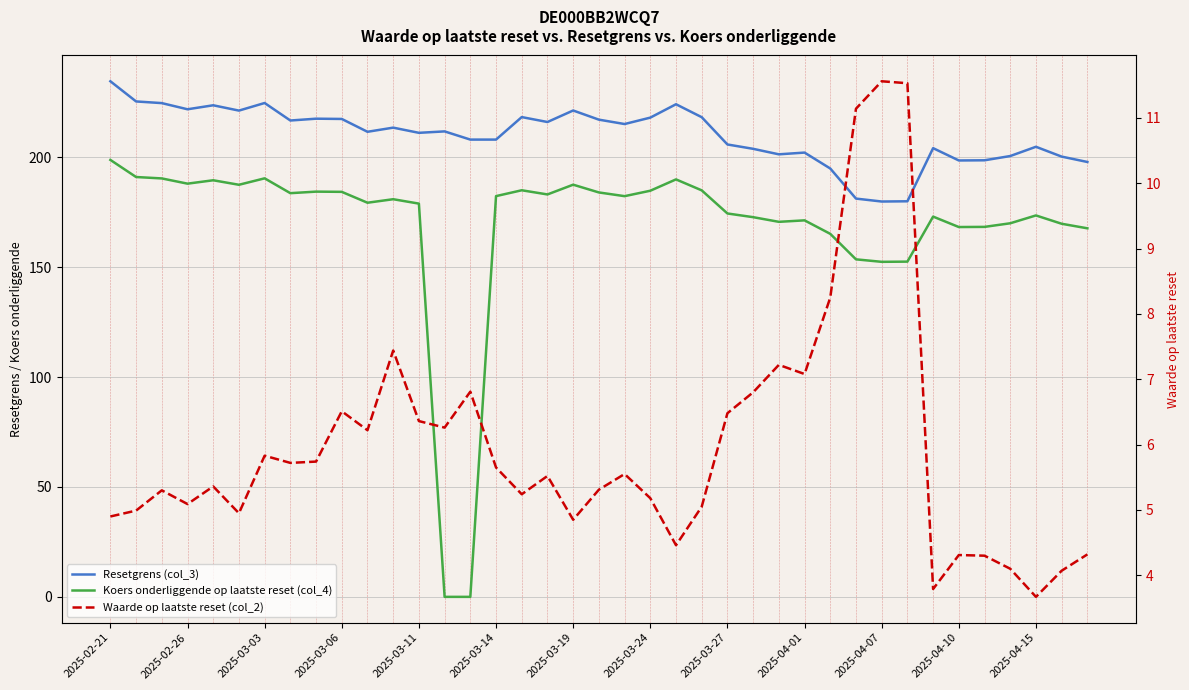

At how many categories does at least one series exceed 136?

39